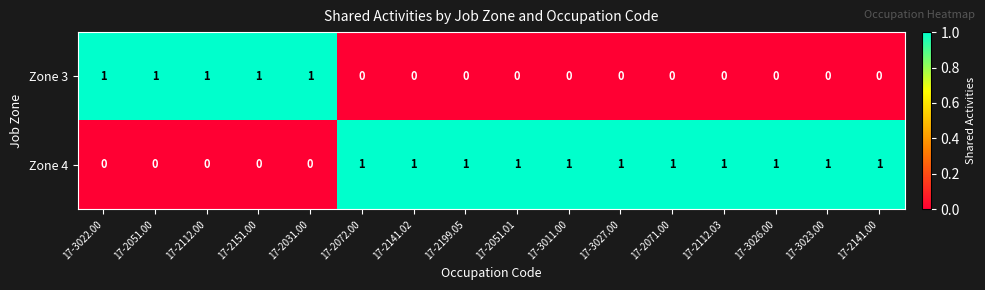

Count the number of data series in this chart.

2